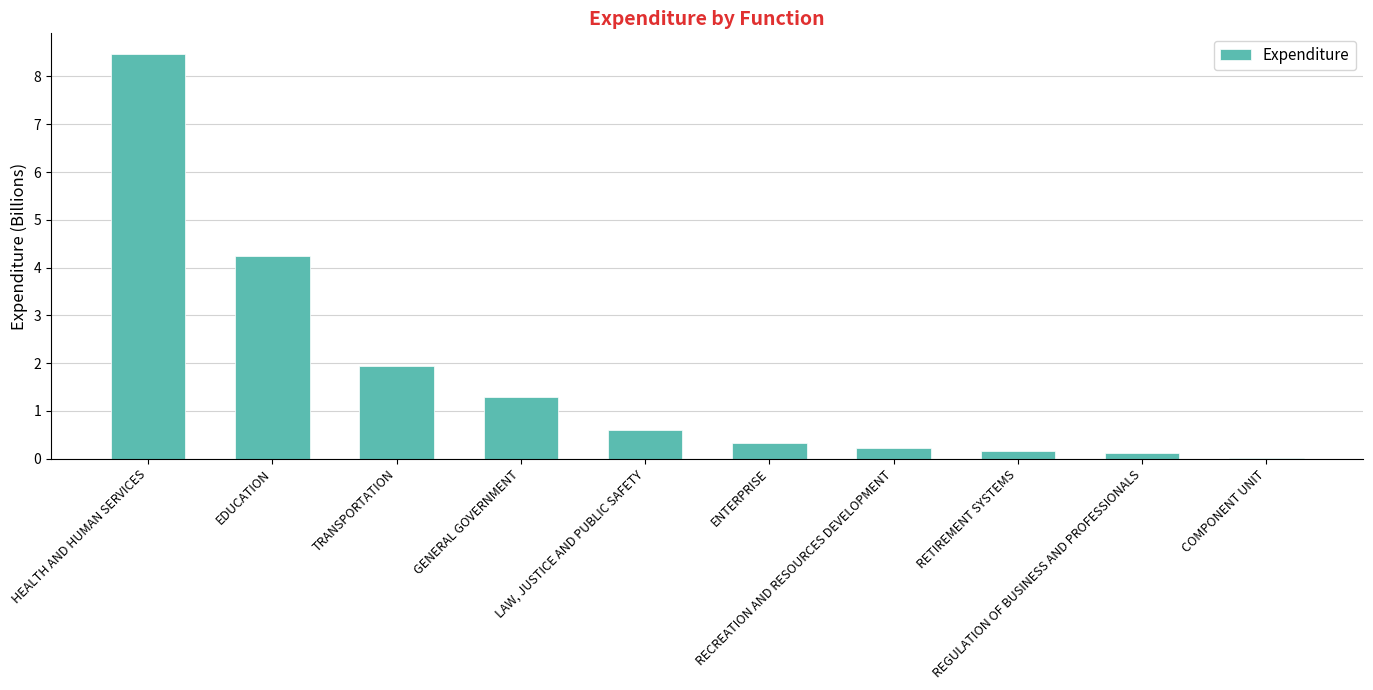

What is the greatest value displayed?

8.5